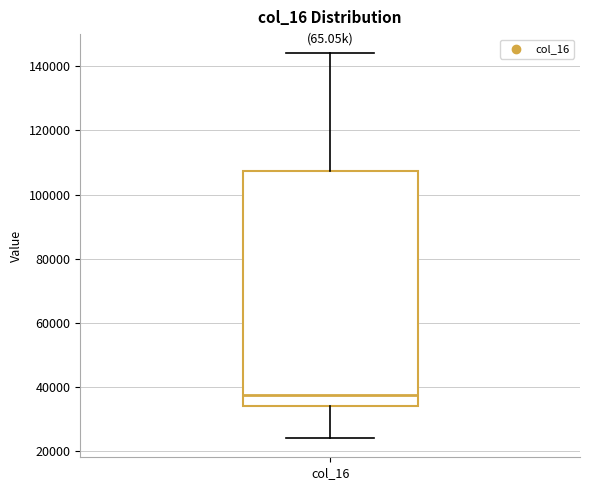

Where does the median line of the box for col_16 sit on the y-axis? The values are not printed on the chart, so give them approximately, as read against the axis.

38000